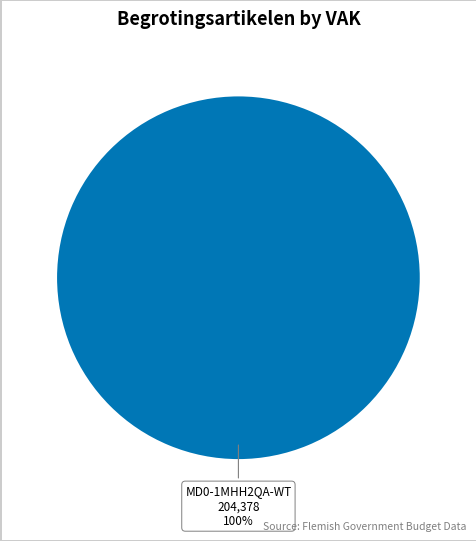

Is it true that MD0-1MHH2QA-WT is 100% of the pie?

True